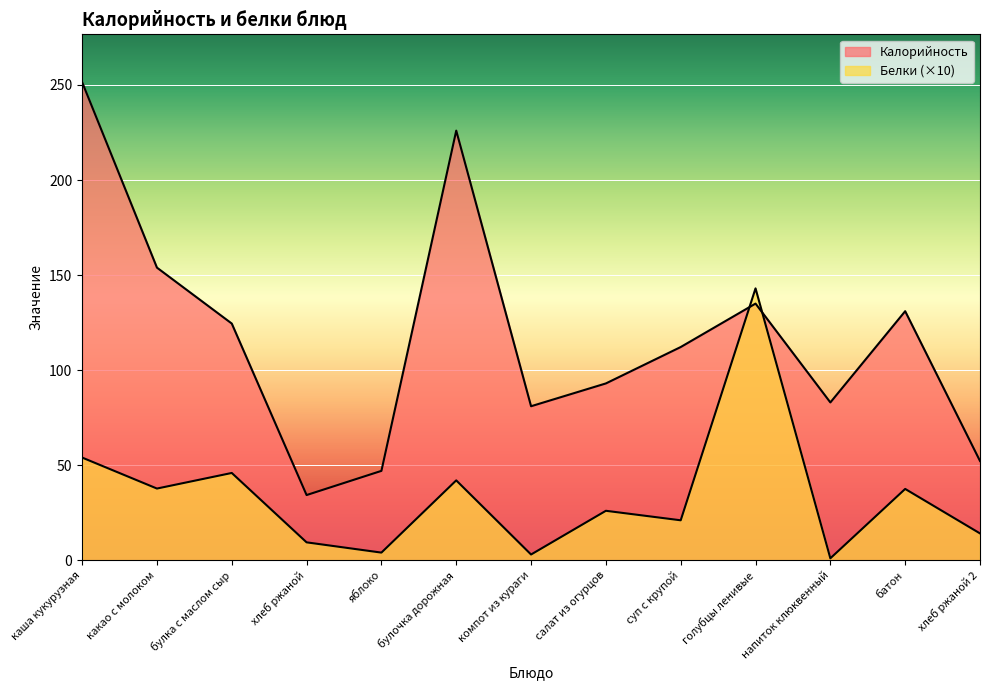

At хлеб ржаной 2, list the series in order from largest to smallest.

Калорийность, Белки